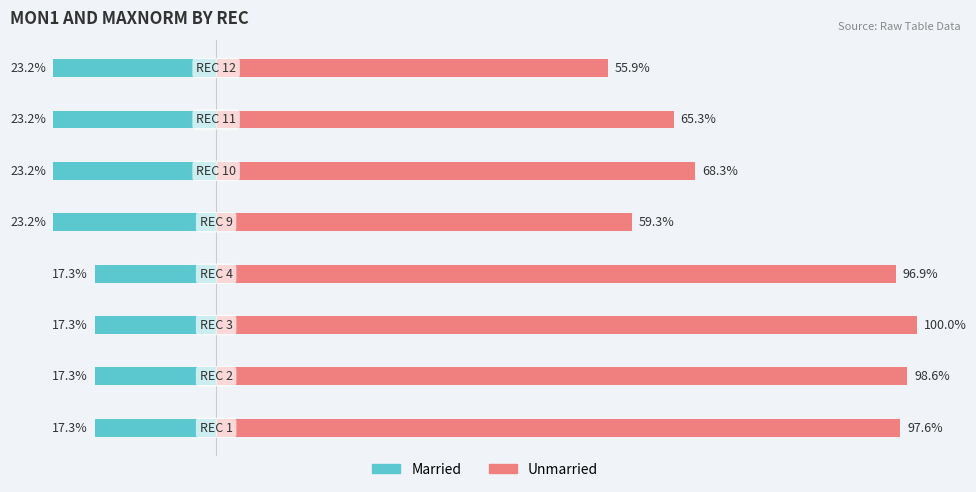

At how many categories does at least one series exceed 0?

8